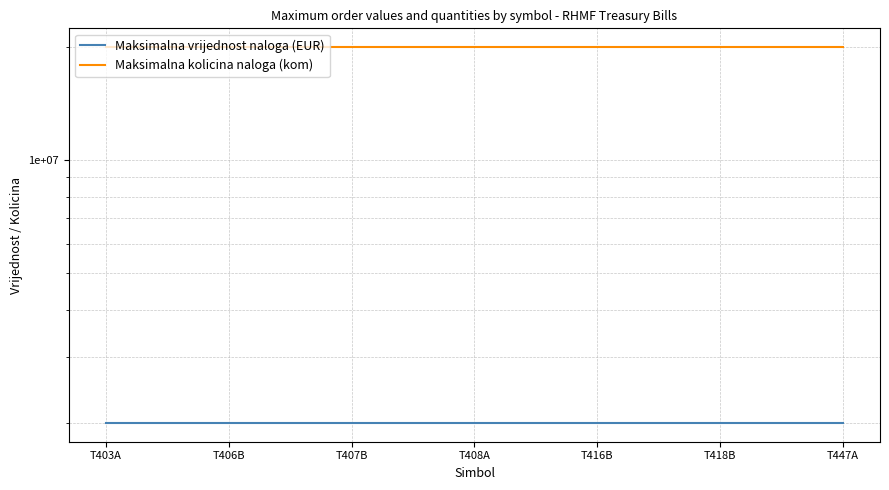

Which series has the largest range (max minus min)?

Maksimalna vrijednost naloga (EUR)